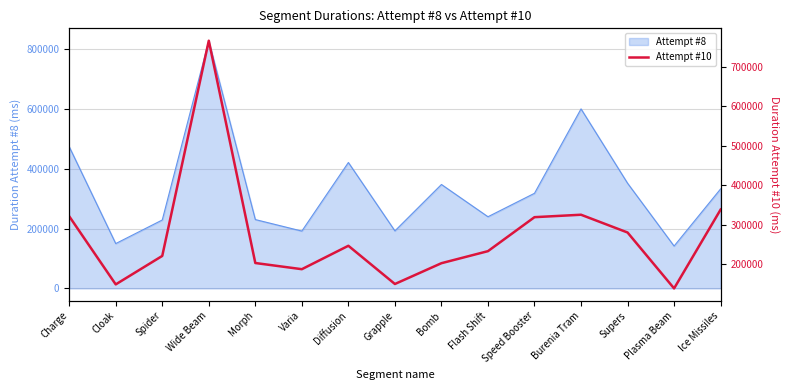

What is the change in value from Cloak to Plasma Beam?

-10200